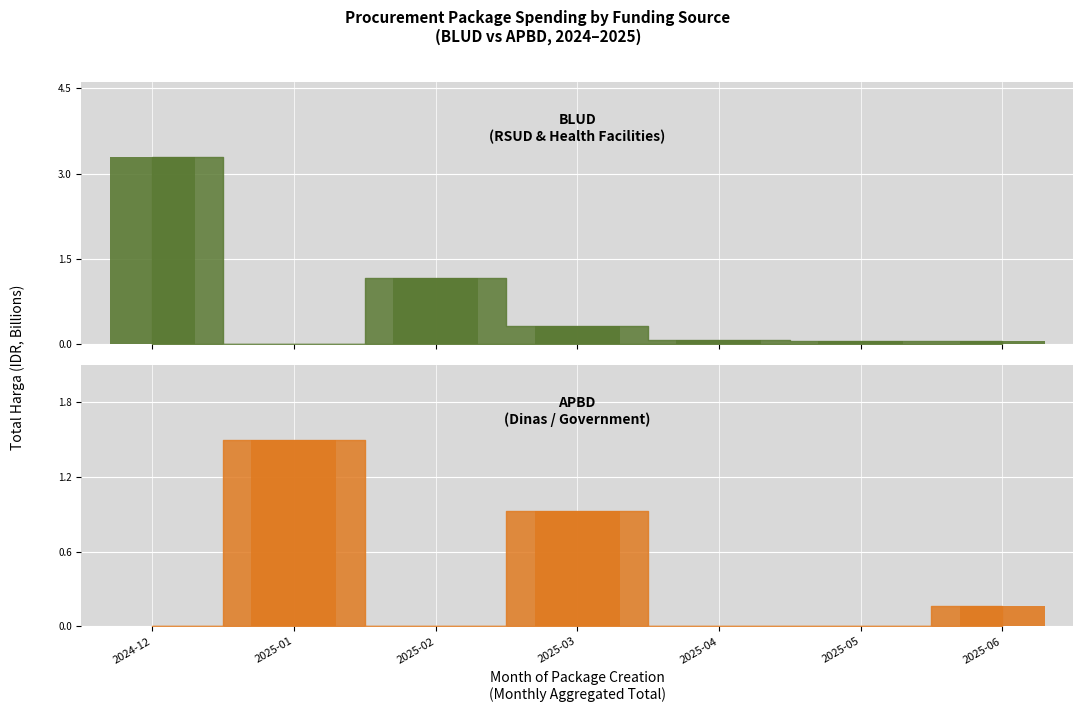

Does the chart contain any negative values?

No